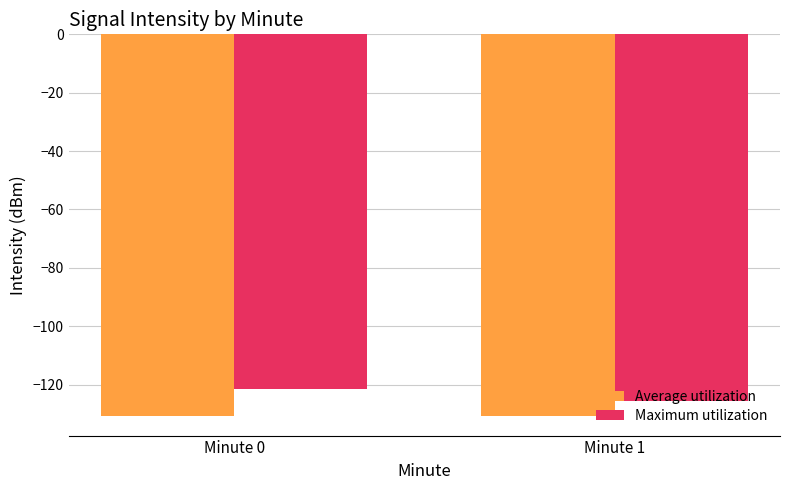

True or false: Maximum utilization has a value of -25.1 at Minute 0.

False